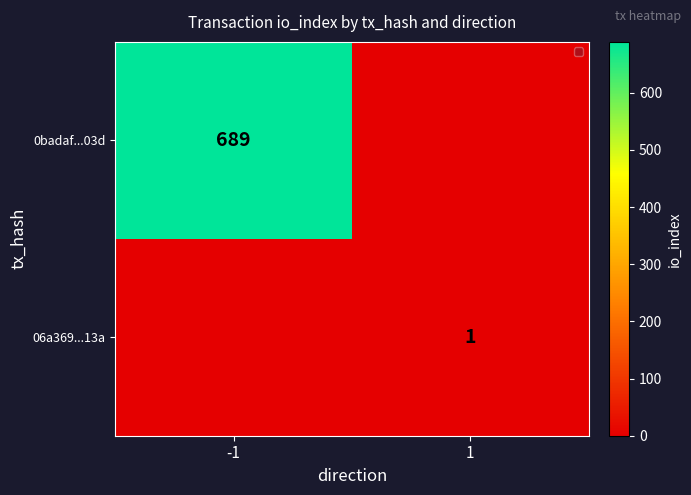

The value of 06a369...13a at 1 is 1. True or false?

True